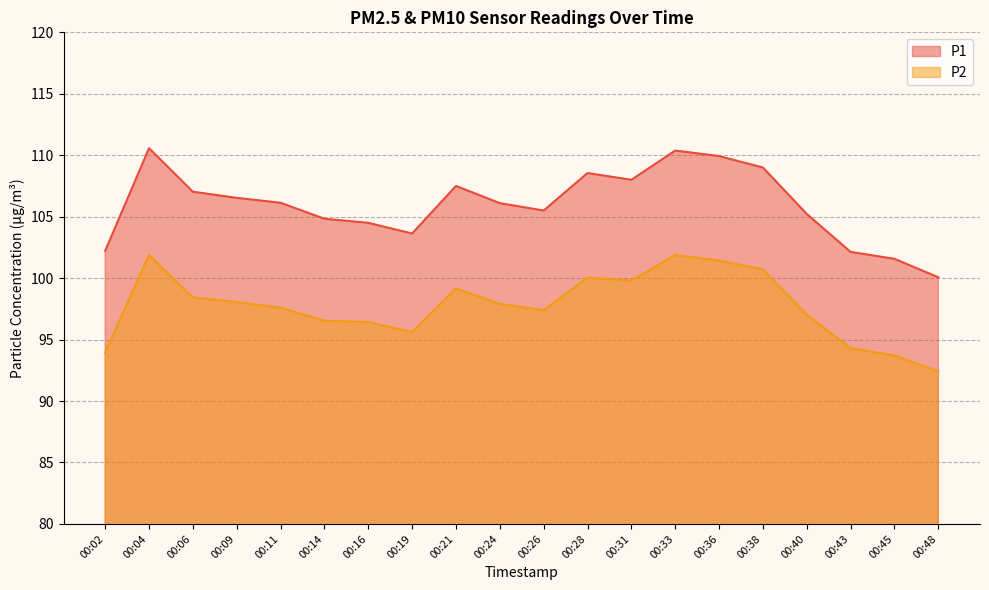

Rank the series by their average value, from lowest to highest.

P2, P1